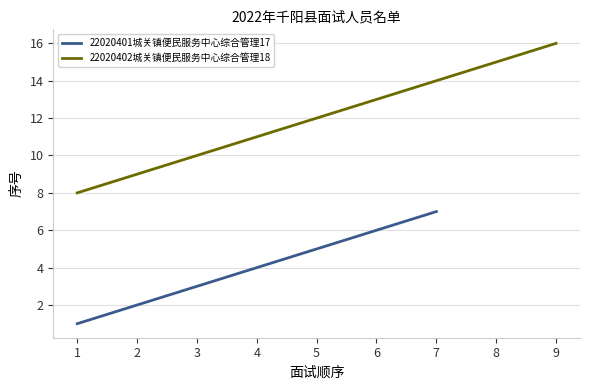

Count the number of values greater than 9.

7